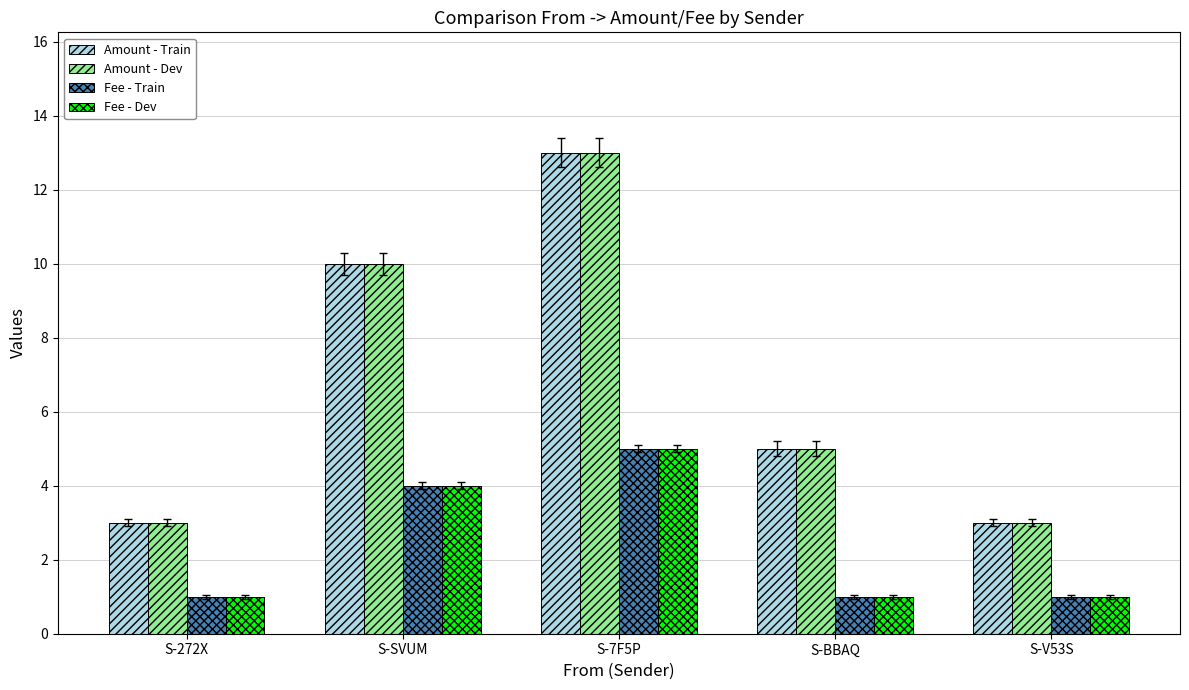

Count the Amount - Dev values in the range 3 to 10.

4